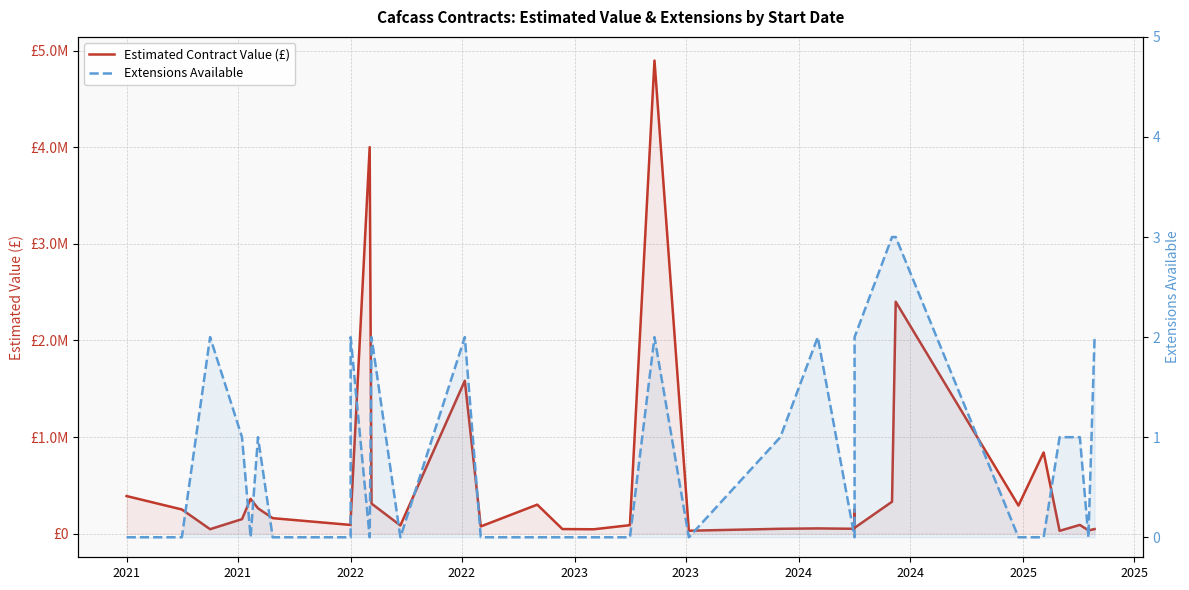

Count the number of categories in the chart.

38